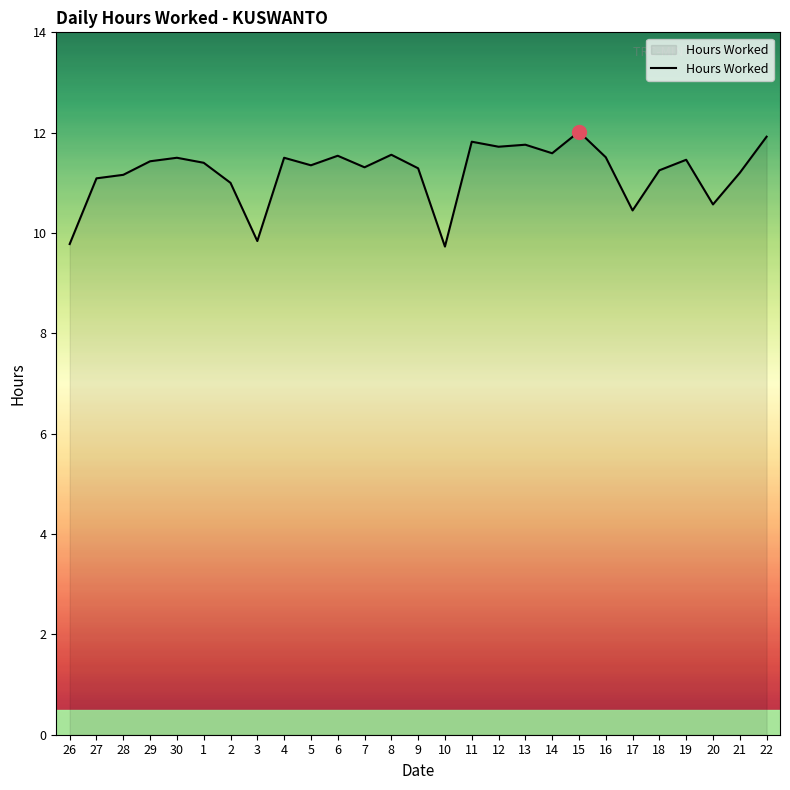

What position from the left is 14?

19